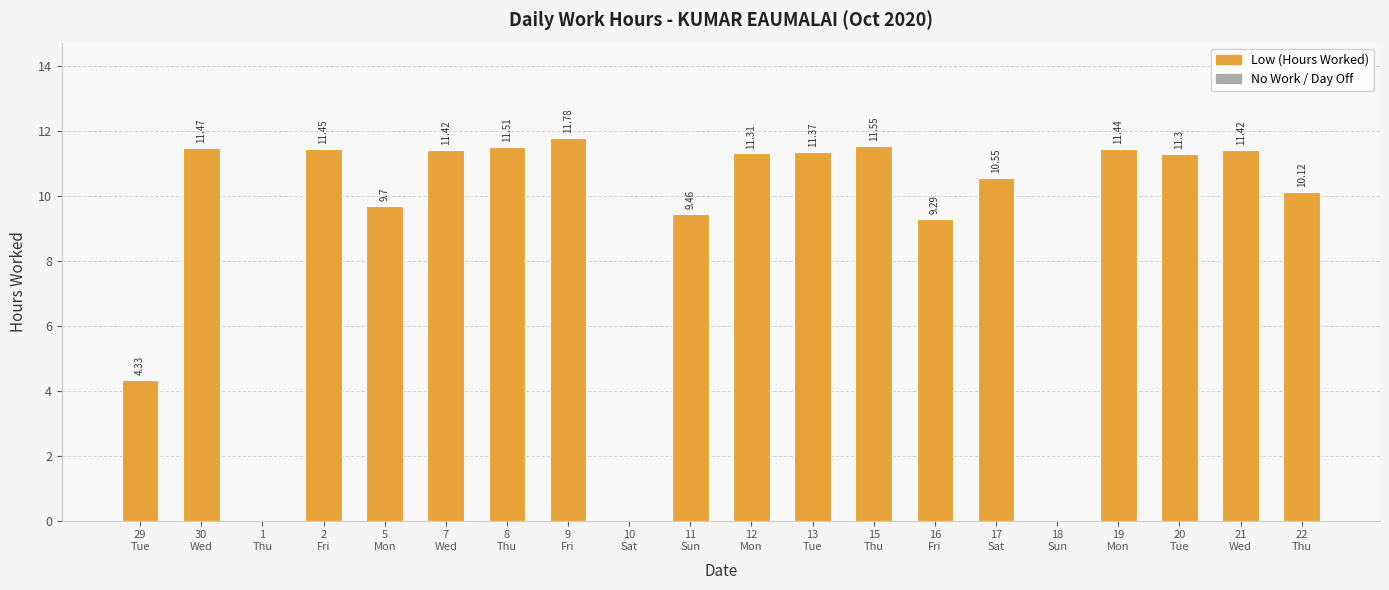

Is it true that the value at 11
Sun is 9.5?

True